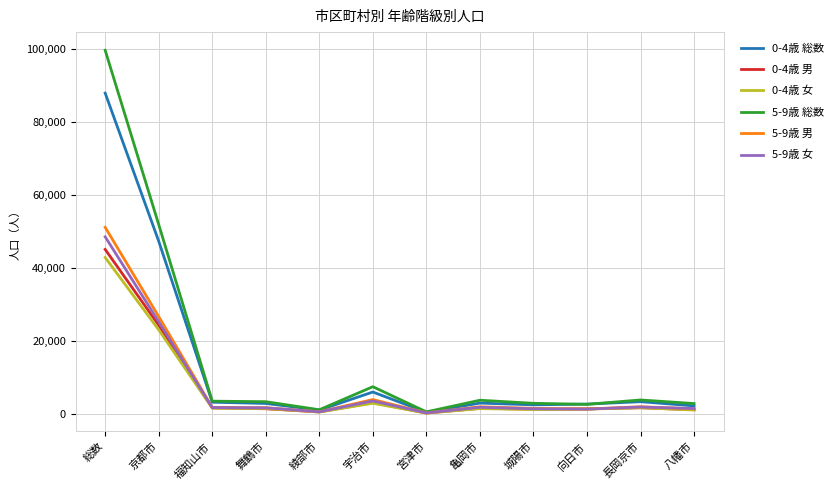

Where is 0-4歳 女 nearest to the value 21538?

京都市